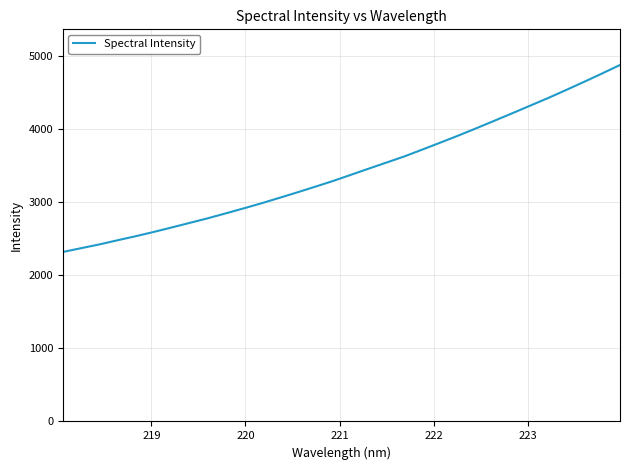

What is the difference between the maximum and minimum values?

2561.5